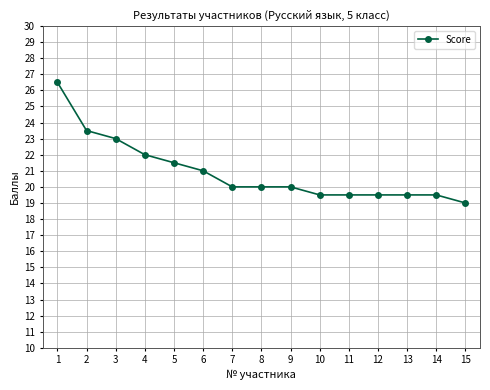

What is the maximum value shown in the chart?

26.5